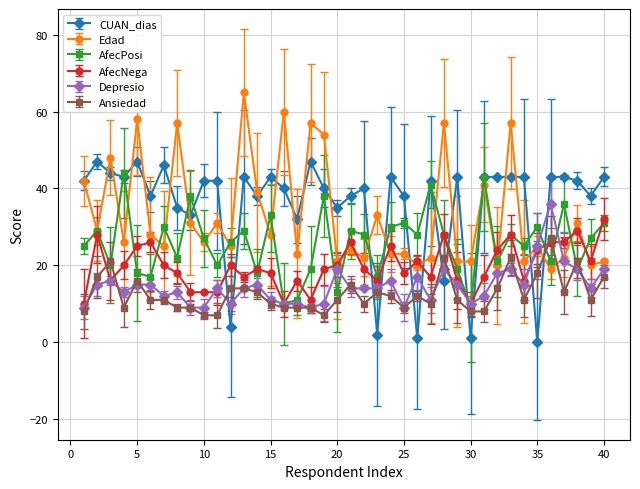

Which series ends up on top after the final intersection of Edad and AfecPosi?

AfecPosi